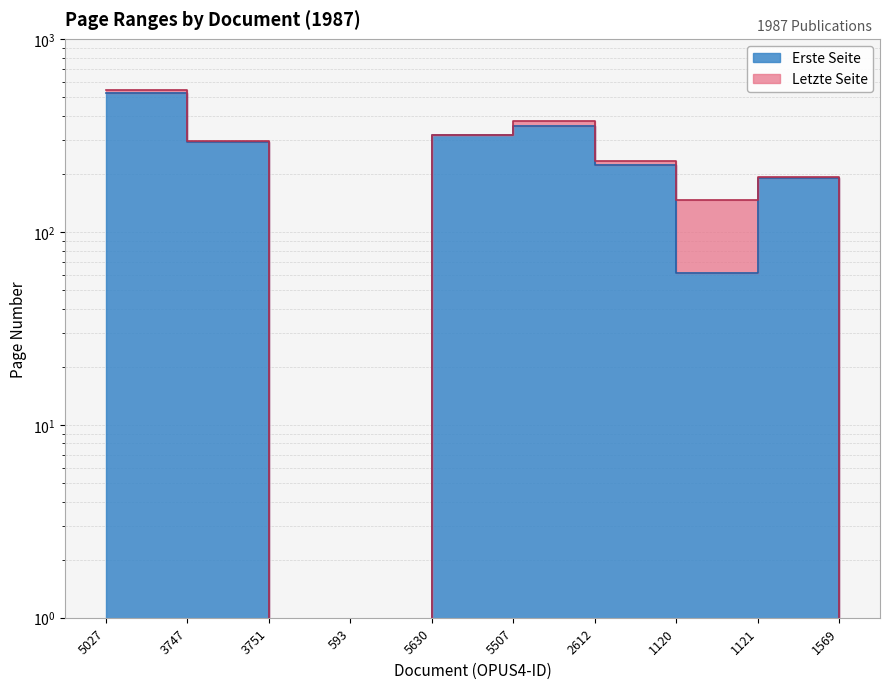

What position from the right is 1120?

3